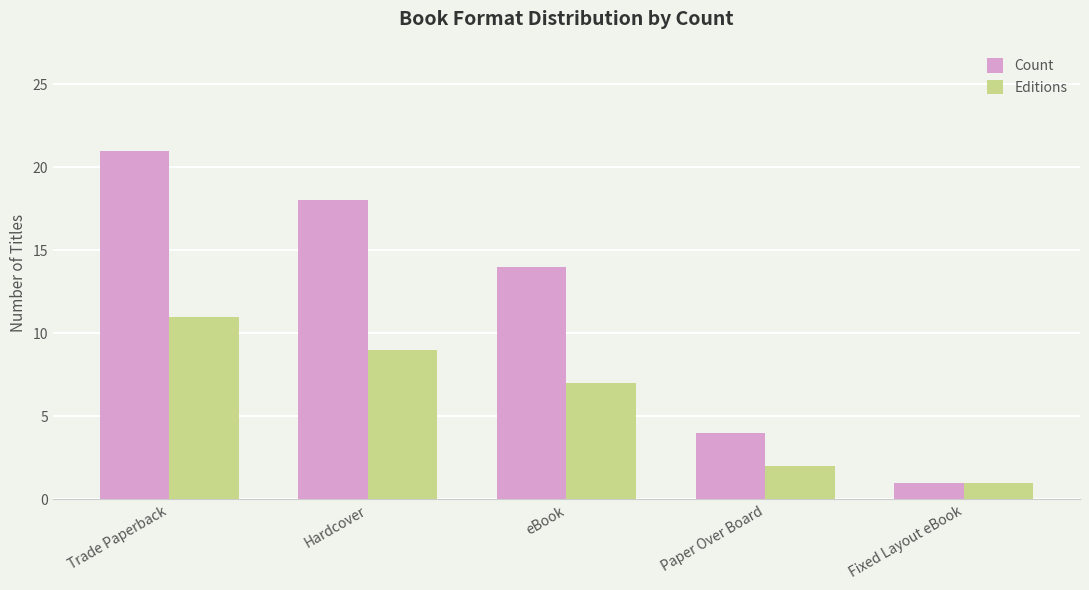

Reading right to left, transcribe all the data shown in this chart.

Count: Fixed Layout eBook=1	Paper Over Board=4	eBook=14	Hardcover=18	Trade Paperback=21
Editions: Fixed Layout eBook=1	Paper Over Board=2	eBook=7	Hardcover=9	Trade Paperback=11